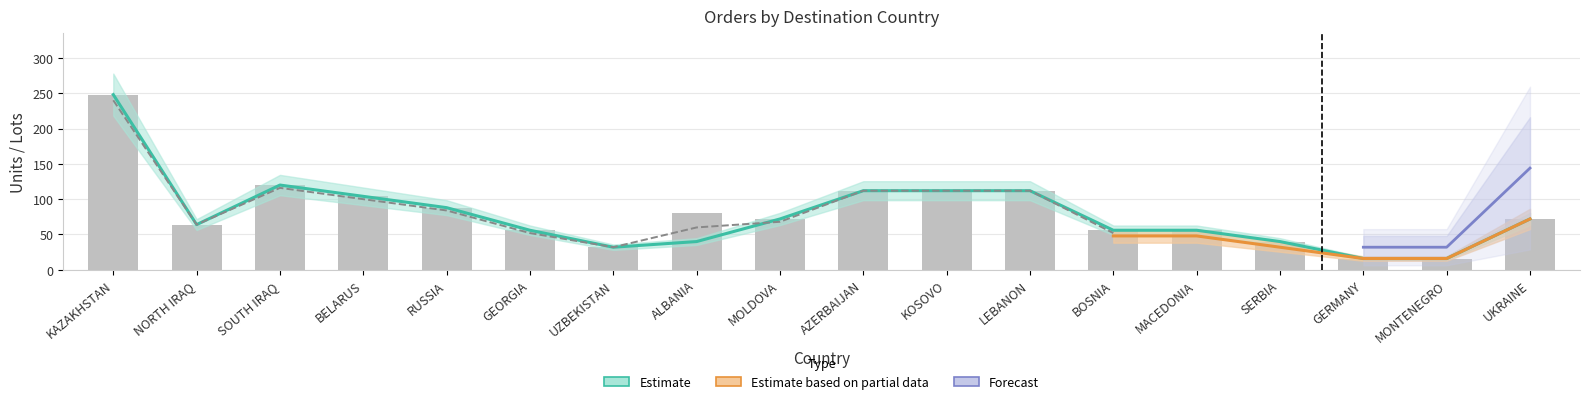

At how many categories does at least one series exceed 186?

1